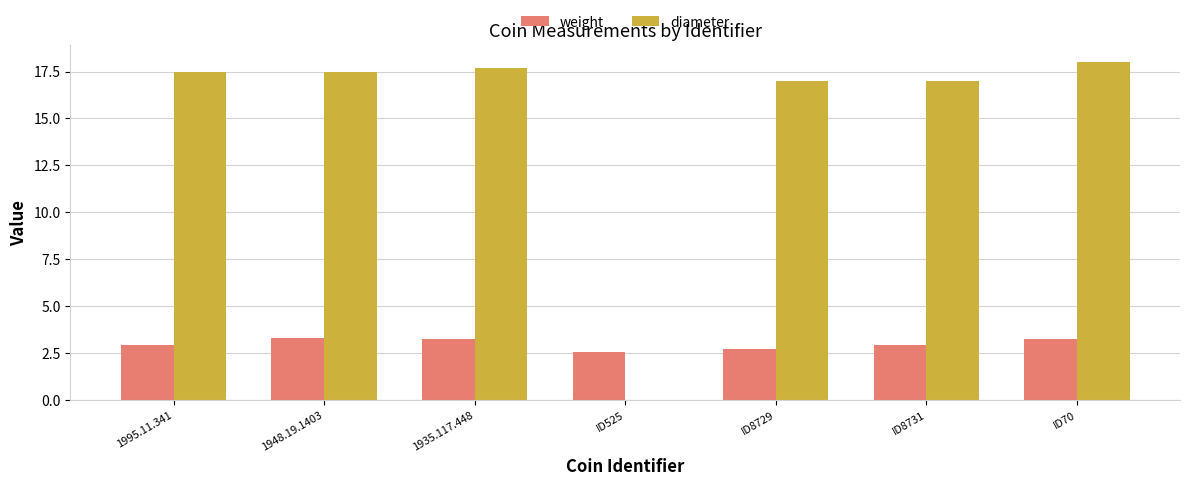

Does the chart contain stacked bars?

No